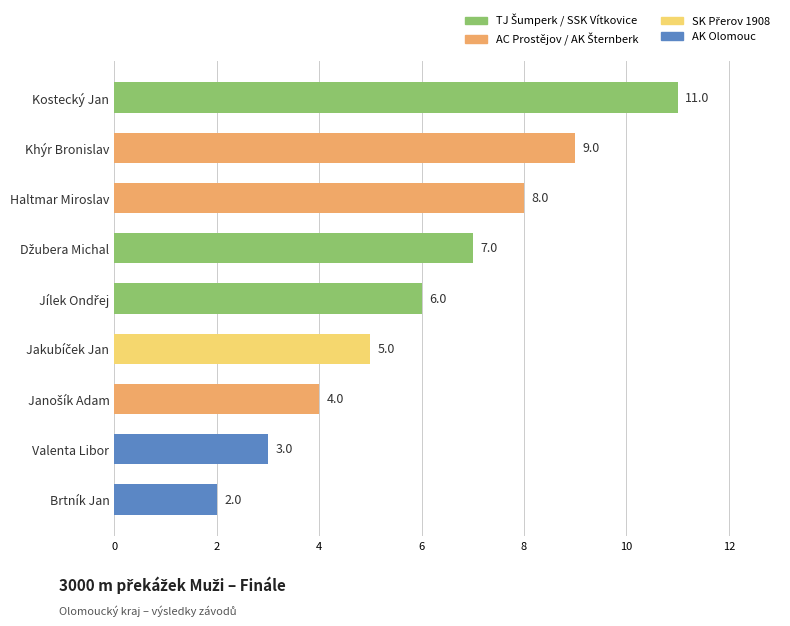

The chart shows a value of 16 at Kostecký Jan. True or false?

False